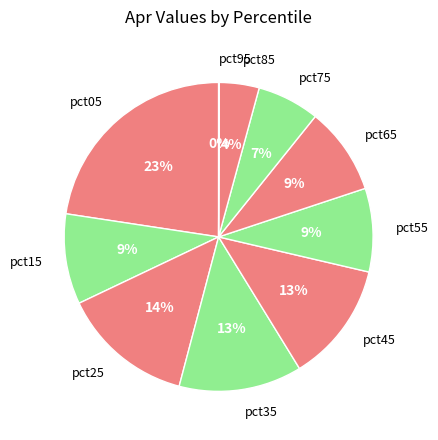

To the nearest percent, what is the average slice percentage?

10%